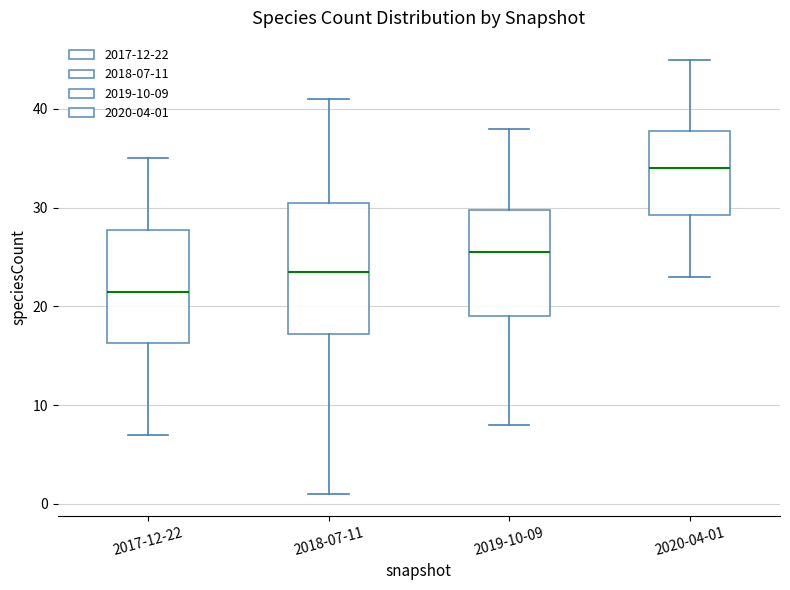

Reading left to right, read every box against the y-axis: the position of its median line, the range the box covers, and the ends of its whiskers. The values are not printed on the chart, so give them approximately, as read against the axis.

2017-12-22: median 22, box 16 to 28, whiskers 7 to 35
2018-07-11: median 24, box 17 to 31, whiskers 1 to 41
2019-10-09: median 26, box 19 to 30, whiskers 8 to 38
2020-04-01: median 34, box 29 to 38, whiskers 23 to 45